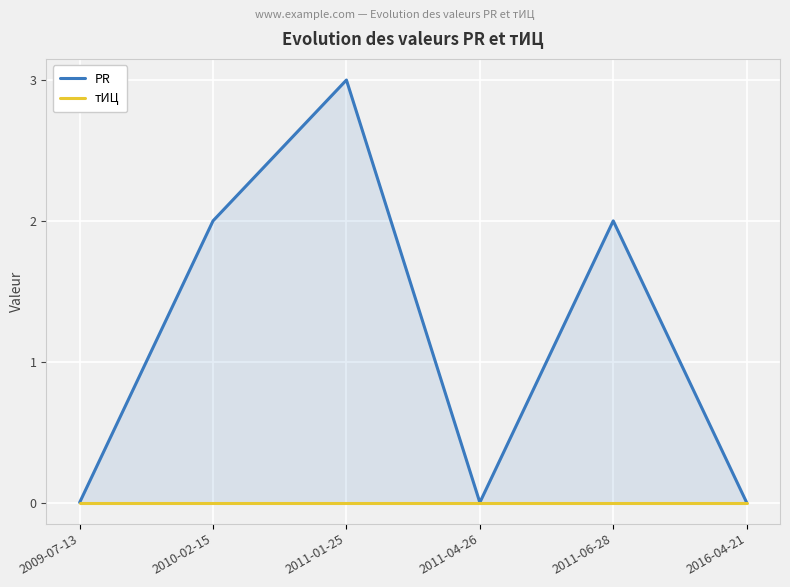

Which category has the lowest value in the PR series?

2009-07-13